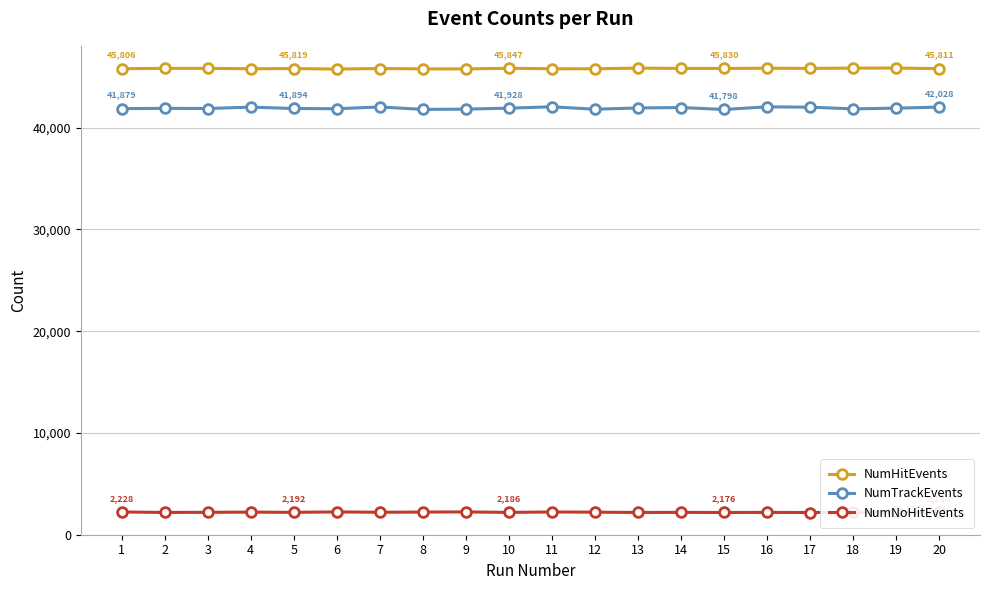

True or false: NumTrackEvents has more than 0 interior local peaks.

True